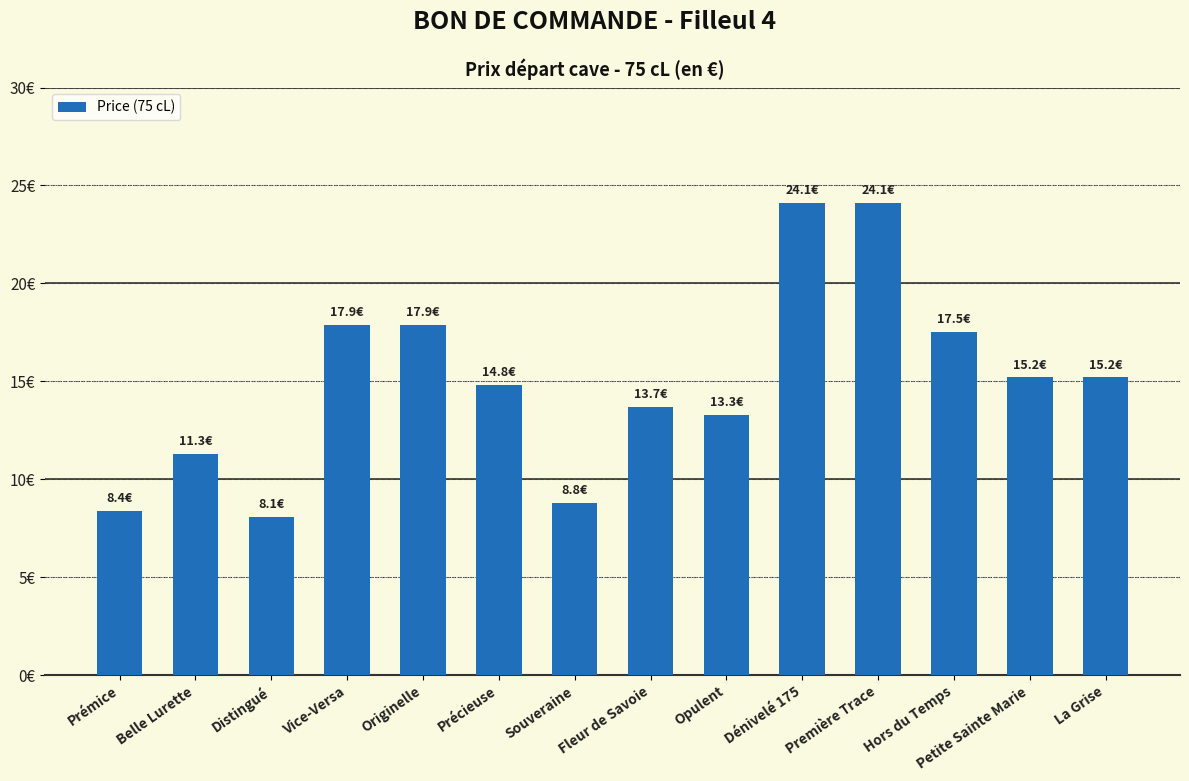

List the labels in order of value, largest first.

Dénivelé 175, Première Trace, Vice-Versa, Originelle, Hors du Temps, Petite Sainte Marie, La Grise, Précieuse, Fleur de Savoie, Opulent, Belle Lurette, Souveraine, Prémice, Distingué